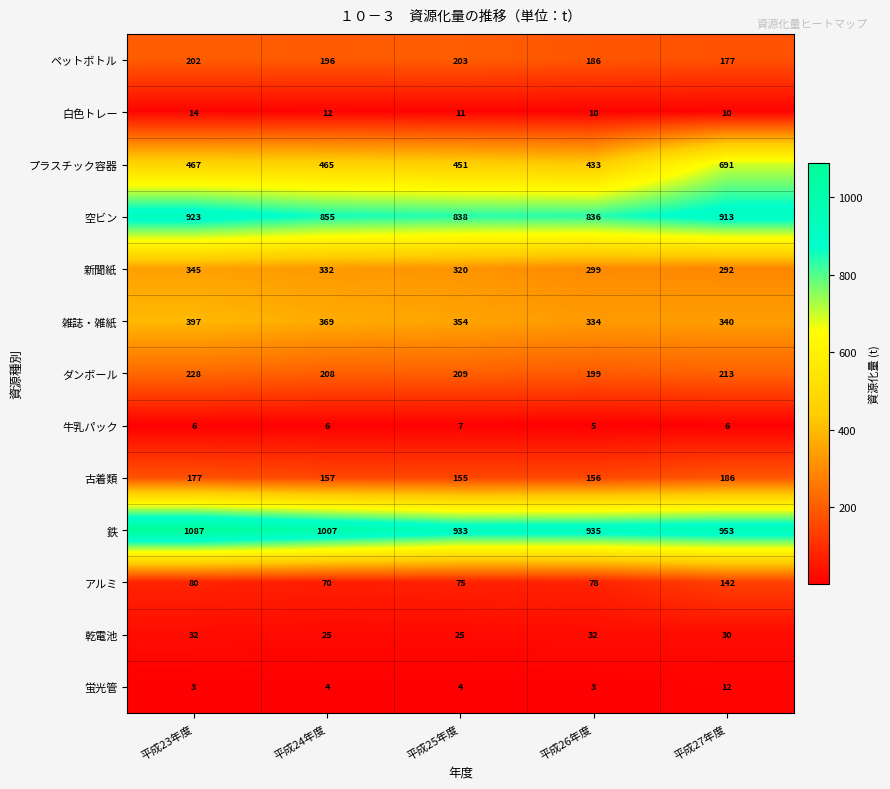

How many categories are shown in the chart?

5